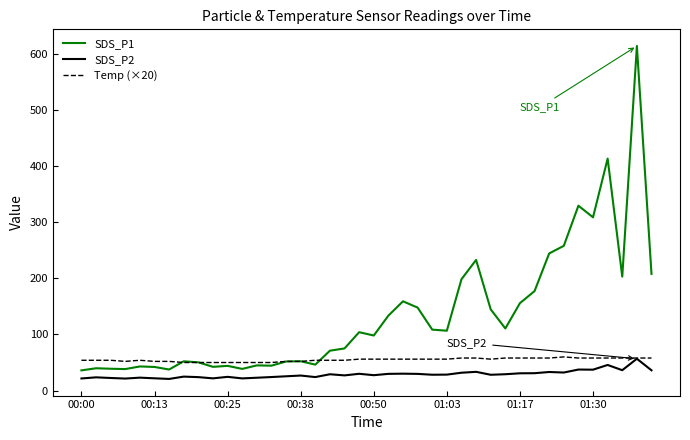

True or false: SDS_P1 and SDS_P2 intersect in this chart.

False